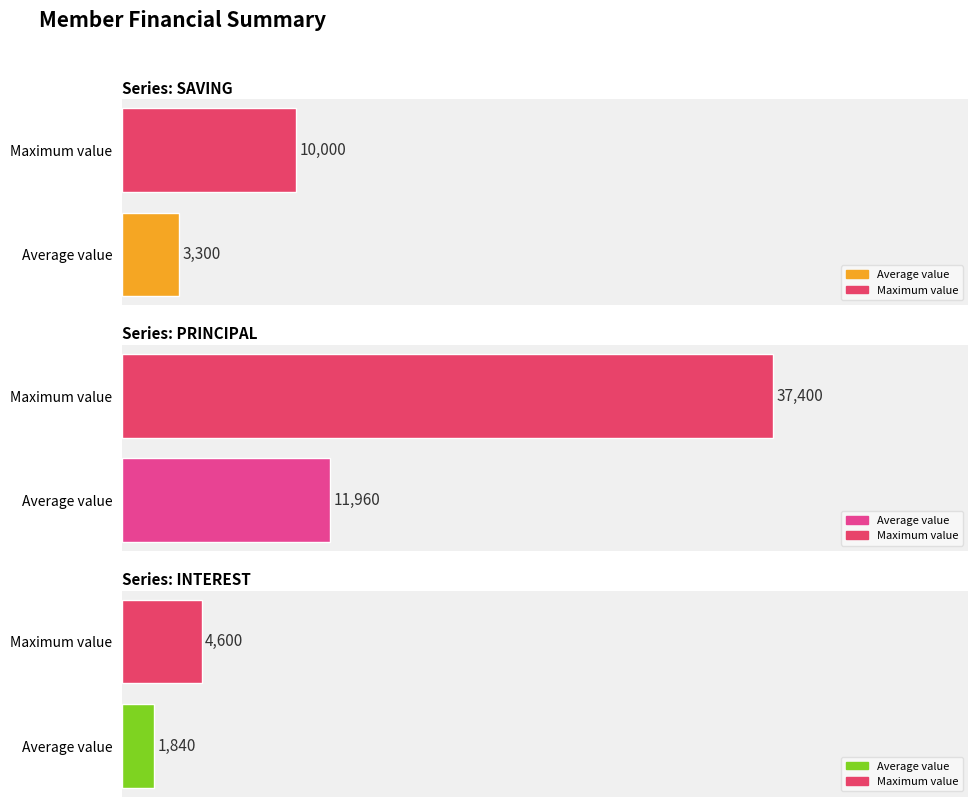

The value of PRINCIPAL at 13 is 14568. True or false?

False